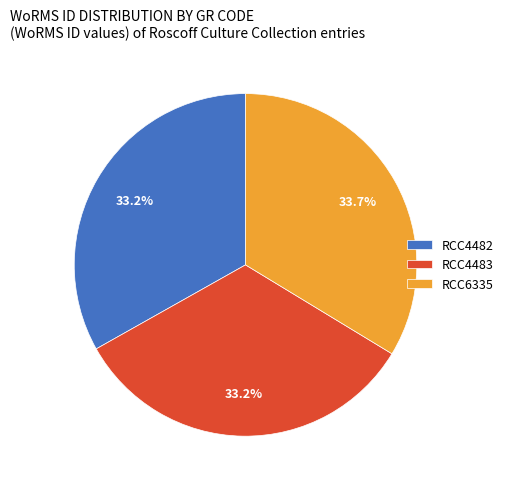

Which slice is the largest?

RCC6335